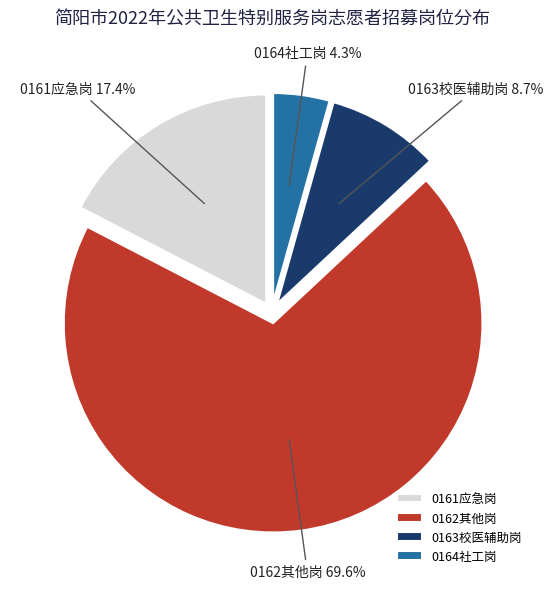

Which slice is the smallest?

0164社工岗